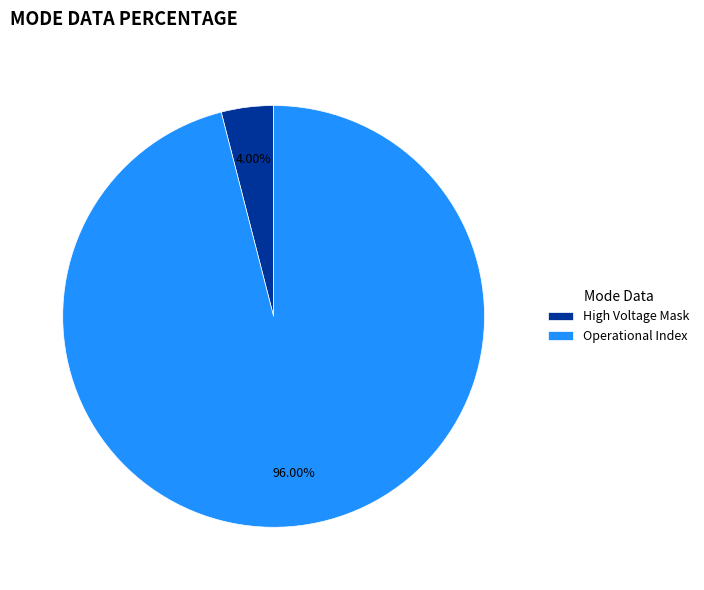

Which slice represents more than half of the pie?

Operational Index